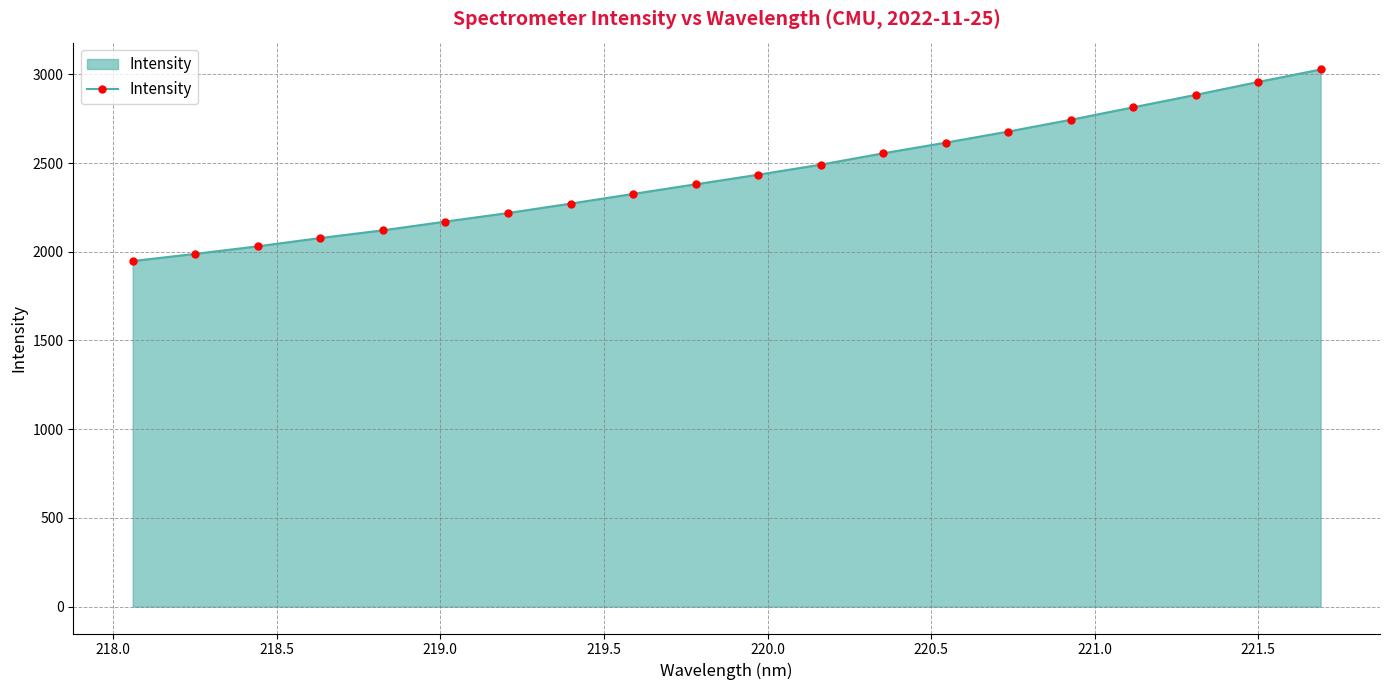

Does the chart display data point markers on the line(s)?

Yes